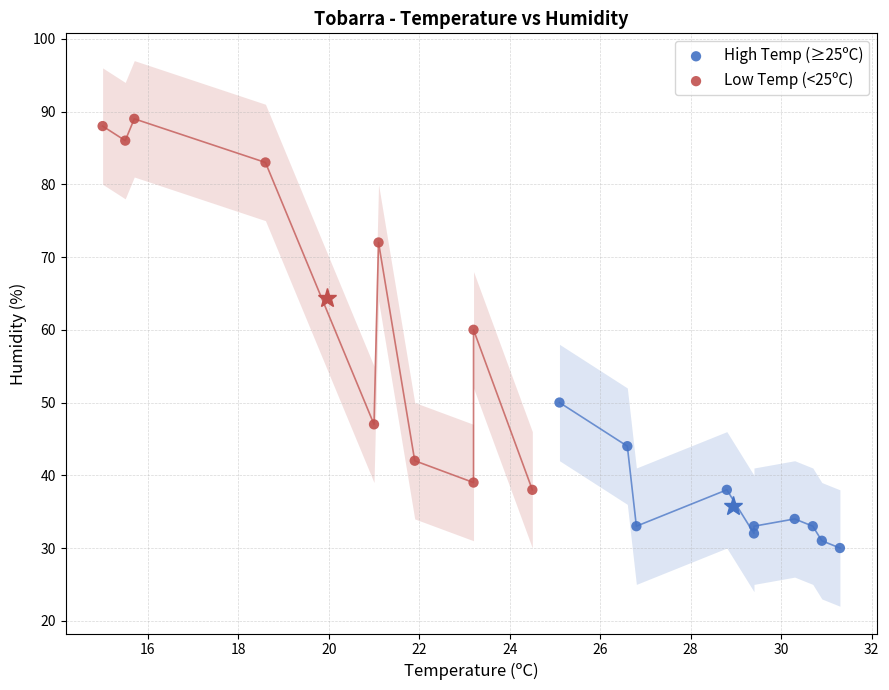

Which series contains the lowest Y value?

High Temp (≥25ºC)